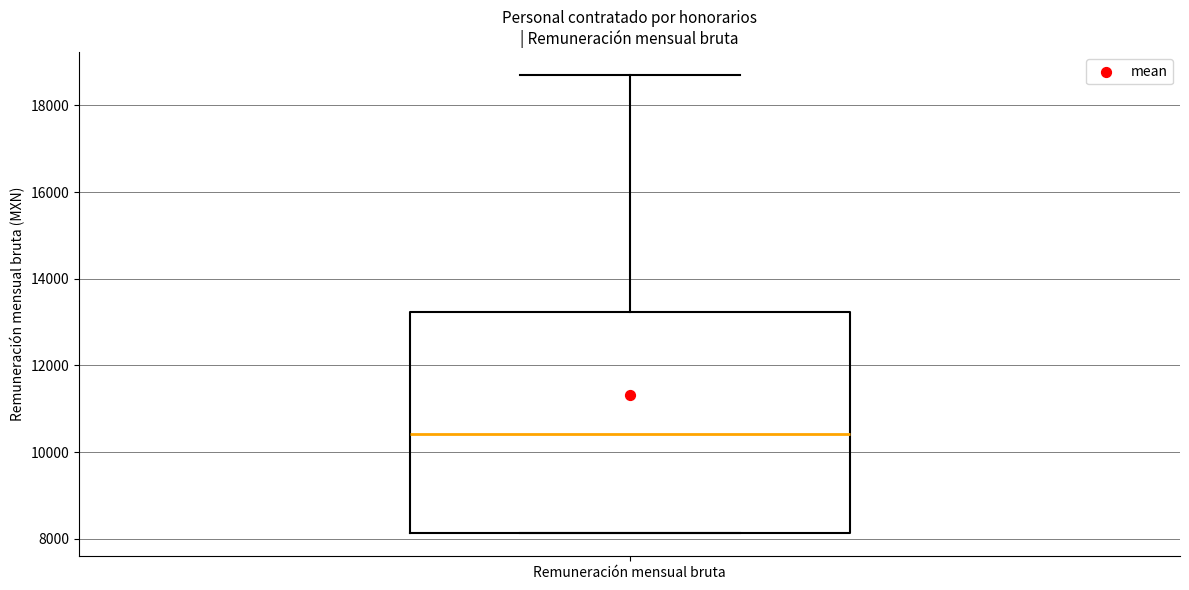

Transcribe this box plot: give where the median line is, the range the box spans, and where the two whiskers end, as read against the y-axis. The values are not printed on the chart, so give them approximately, as read against the axis.

median 10400, box 8200 to 13200, whiskers 8200 to 18800